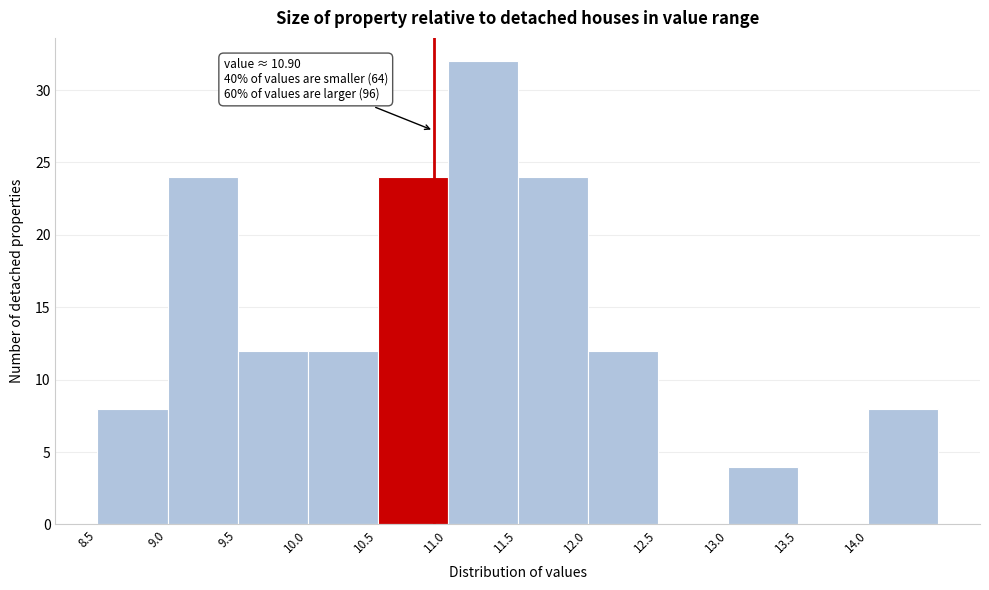

Which range on the x-axis has the tallest bar?

11.0 to 11.5